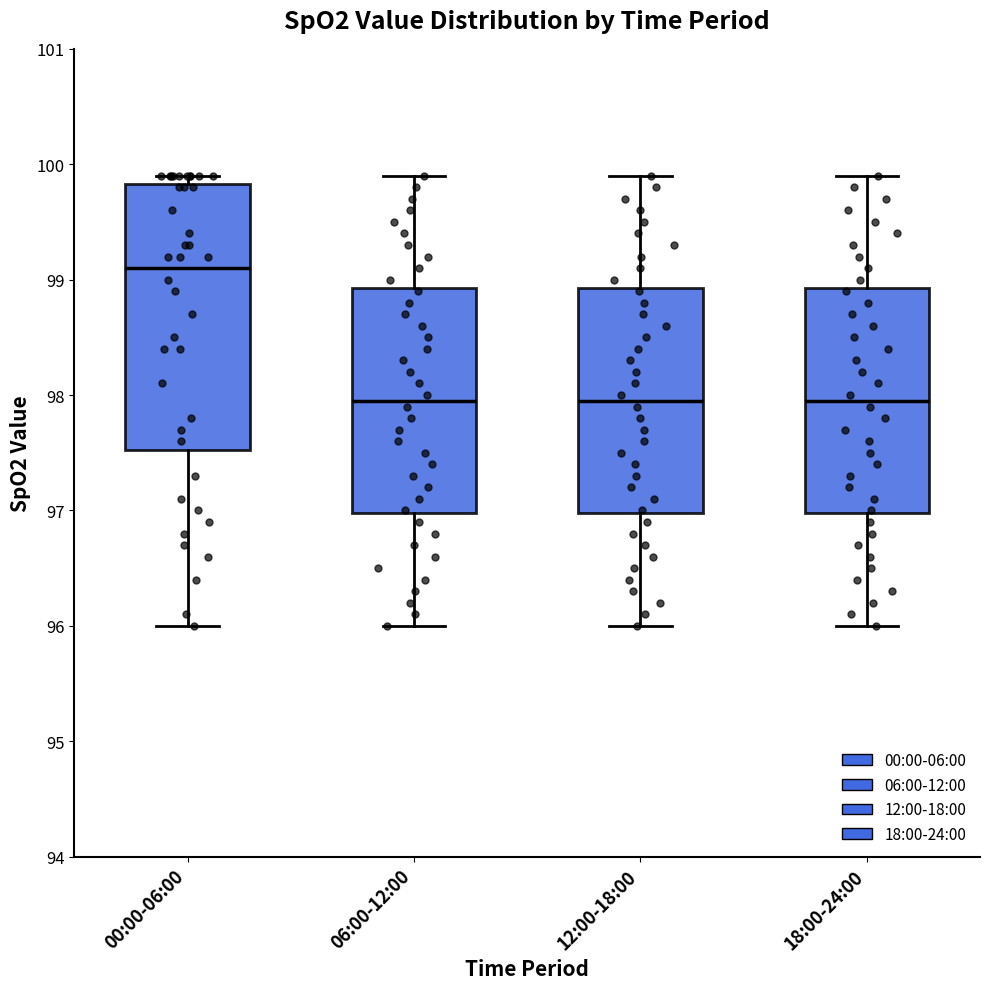

Where does the lower whisker of the box for 18:00-24:00 end on the y-axis? The values are not printed on the chart, so give them approximately, as read against the axis.

96.0